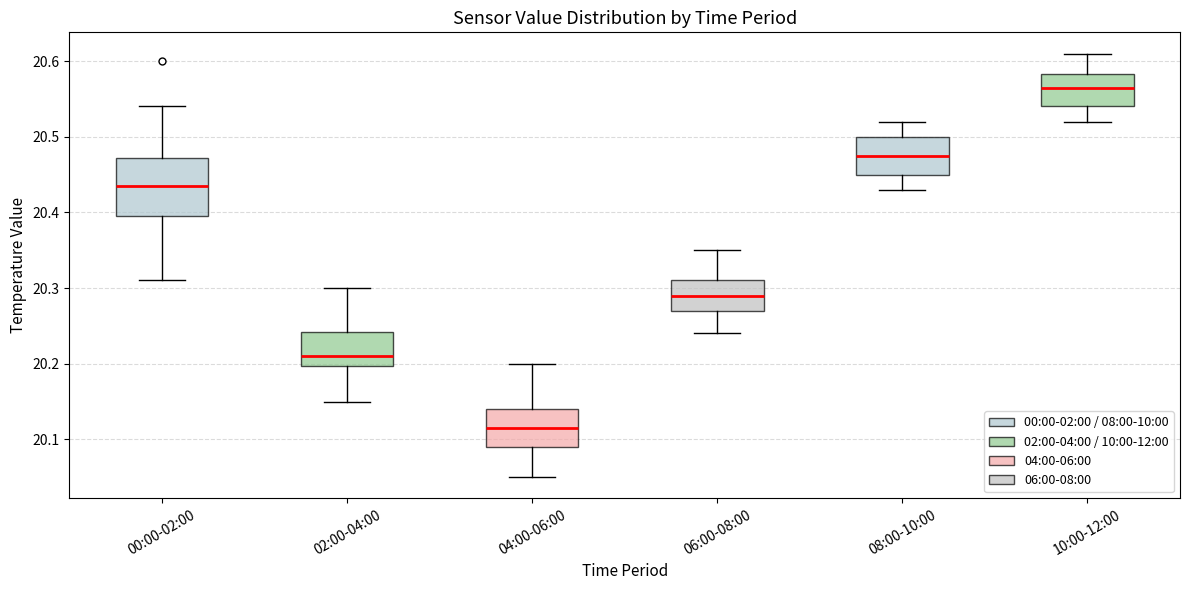

Reading left to right, read every box against the y-axis: the position of its median line, the range the box covers, and the ends of its whiskers. The values are not printed on the chart, so give them approximately, as read against the axis.

00:00-02:00: median 20.44, box 20.40 to 20.47, whiskers 20.31 to 20.54
02:00-04:00: median 20.21, box 20.20 to 20.24, whiskers 20.15 to 20.30
04:00-06:00: median 20.12, box 20.09 to 20.14, whiskers 20.05 to 20.20
06:00-08:00: median 20.29, box 20.27 to 20.31, whiskers 20.24 to 20.35
08:00-10:00: median 20.48, box 20.45 to 20.50, whiskers 20.43 to 20.52
10:00-12:00: median 20.57, box 20.54 to 20.58, whiskers 20.52 to 20.61